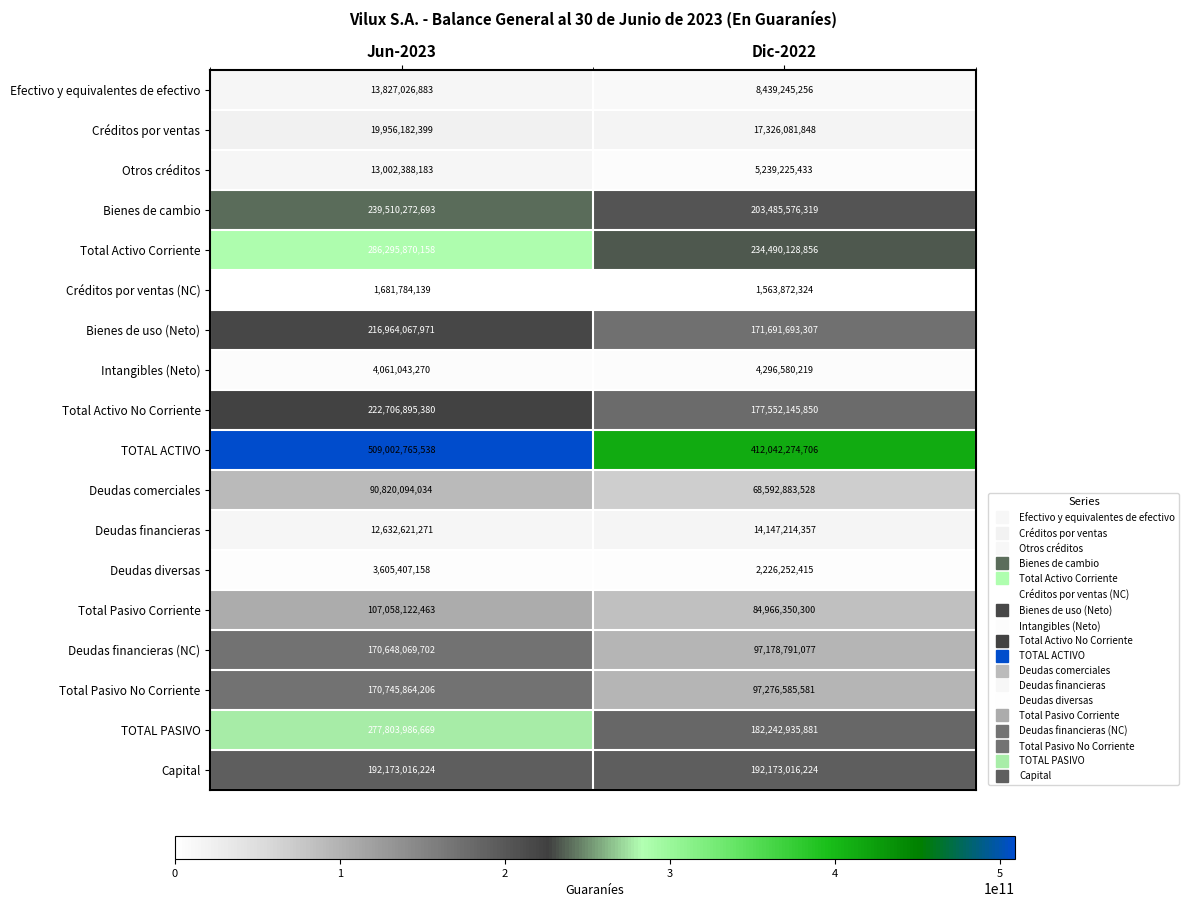

What is the minimum value shown in the chart?

1563872324